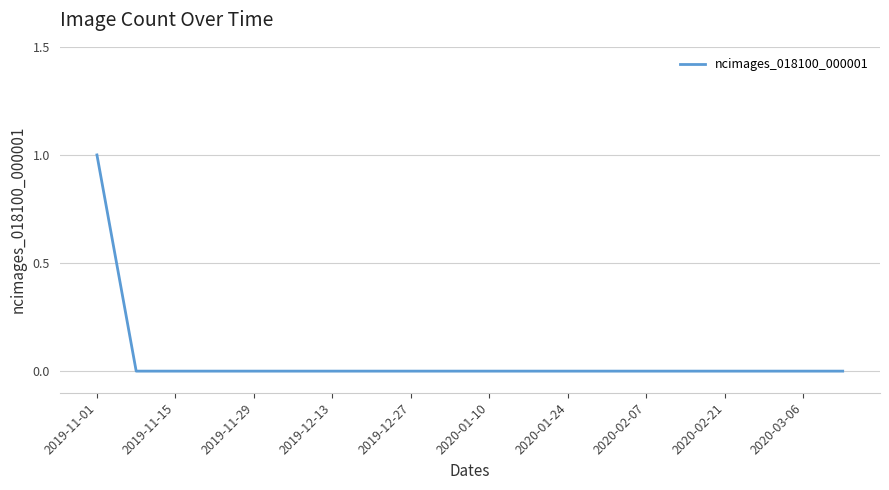

Reading right to left, what are all the values shown in this chart?

0	0	0	0	0	0	0	0	0	0	0	0	0	0	0	0	0	0	0	1